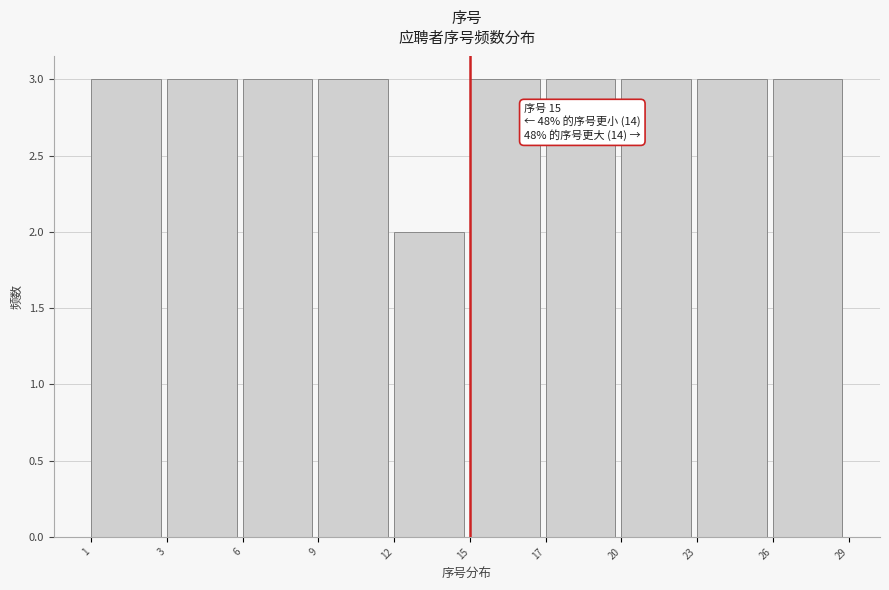

Reading left to right, transcribe all the data shown in this chart.

3	3	3	3	2	3	3	3	3	3